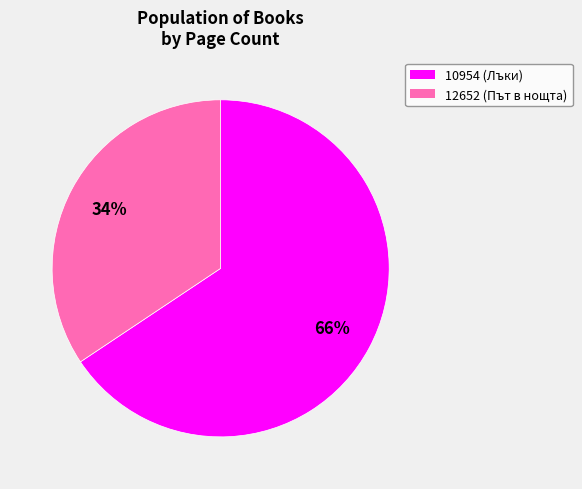

Count the number of slices in the pie.

2